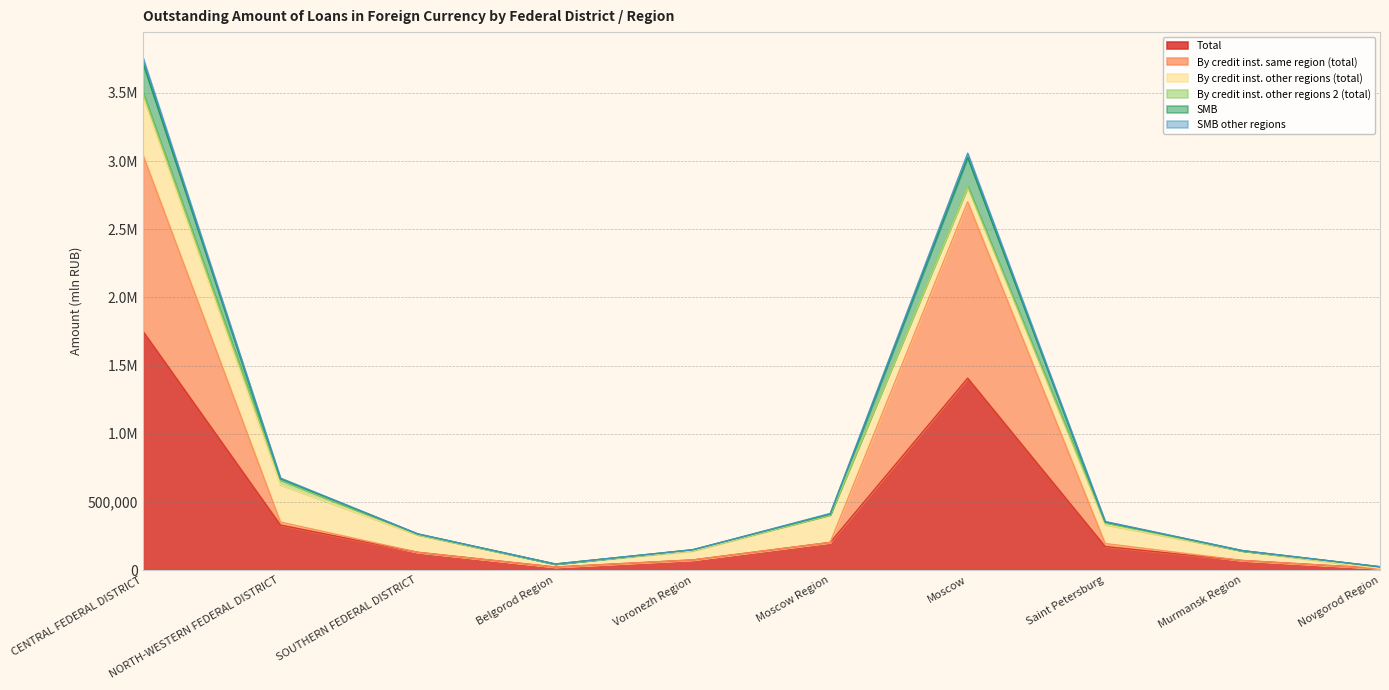

The value of SMB at CENTRAL FEDERAL DISTRICT is 3758650. True or false?

True